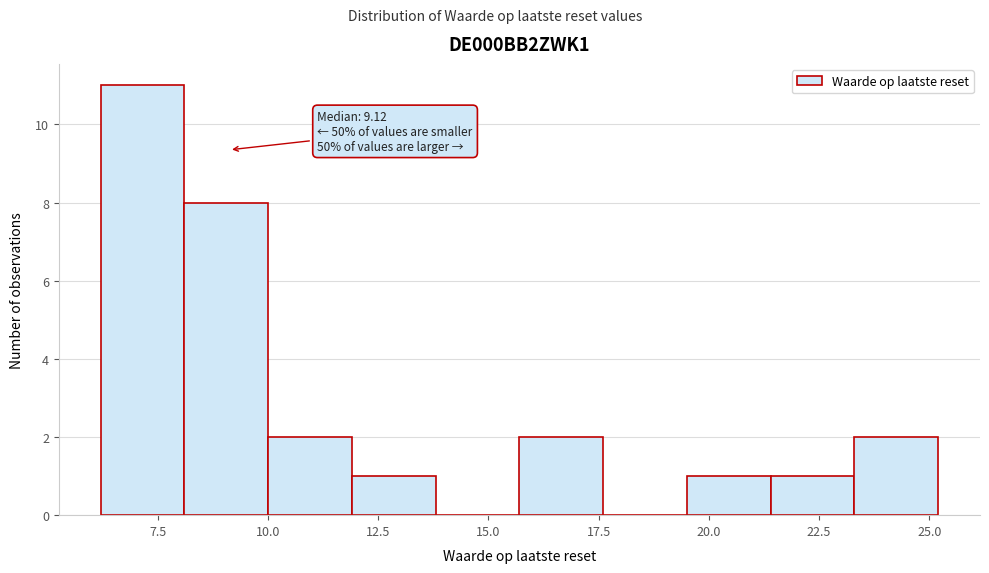

Around what value on the x-axis is the tallest bar? Give the approximate position of its centre, as read against the axis.

7.0